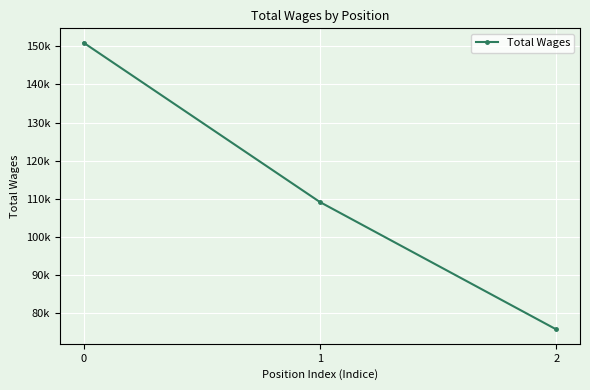

What is the smallest value displayed?

75591